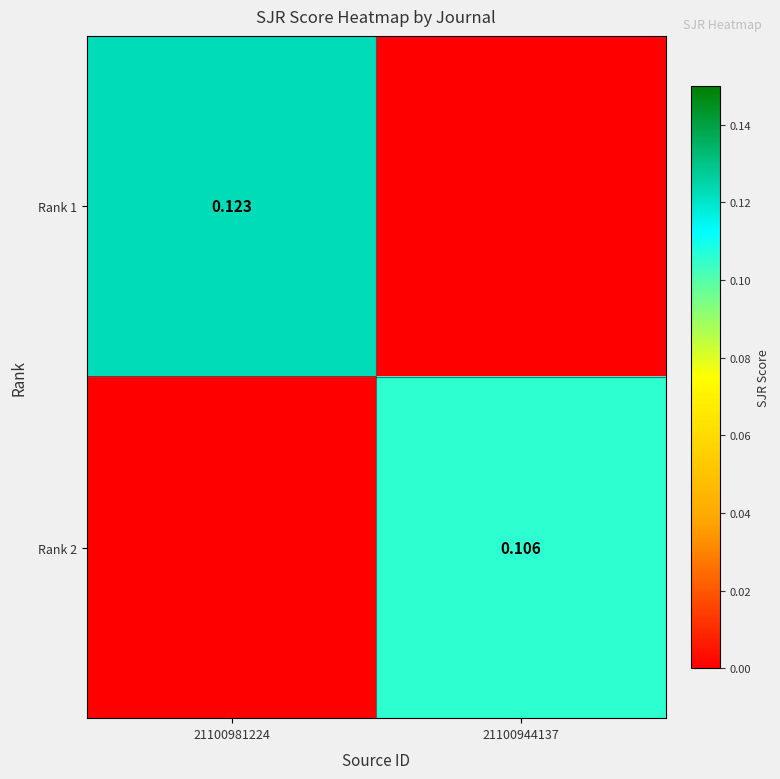

Between 21100944137 and 21100981224, which is larger?

21100981224